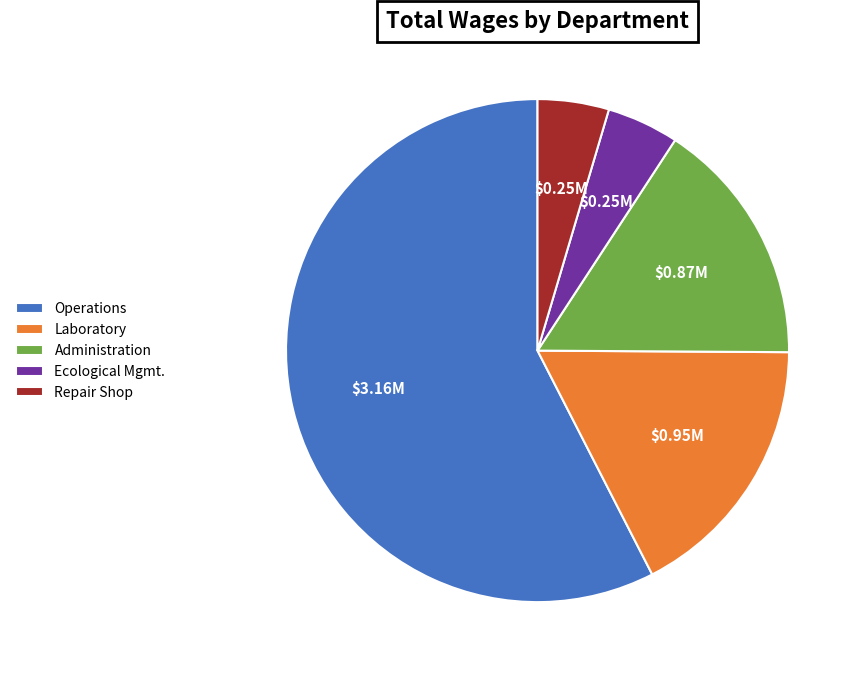

Is there a majority slice in this chart?

Yes